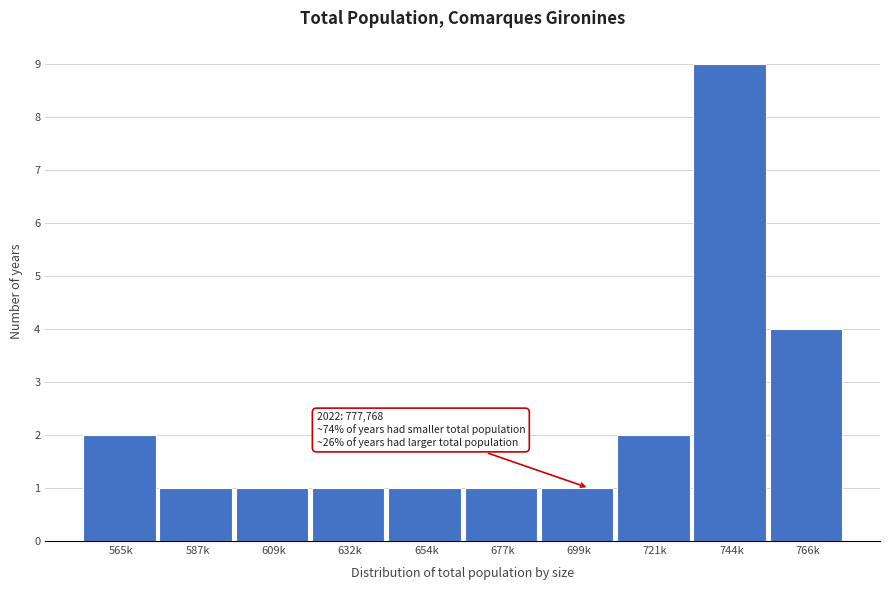

Reading left to right, list all the values displayed in this chart.

2	1	1	1	1	1	1	2	9	4